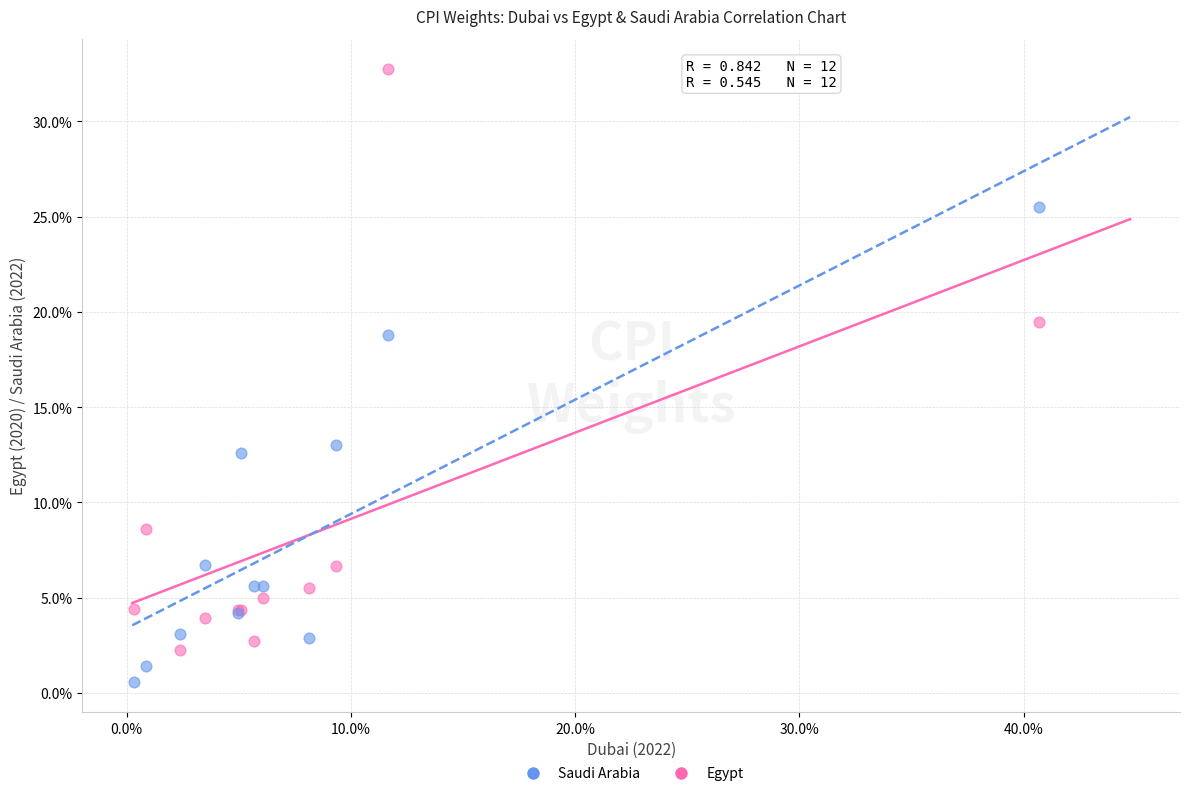

What is the X range (max minus min) for the scatter plot?

40.4